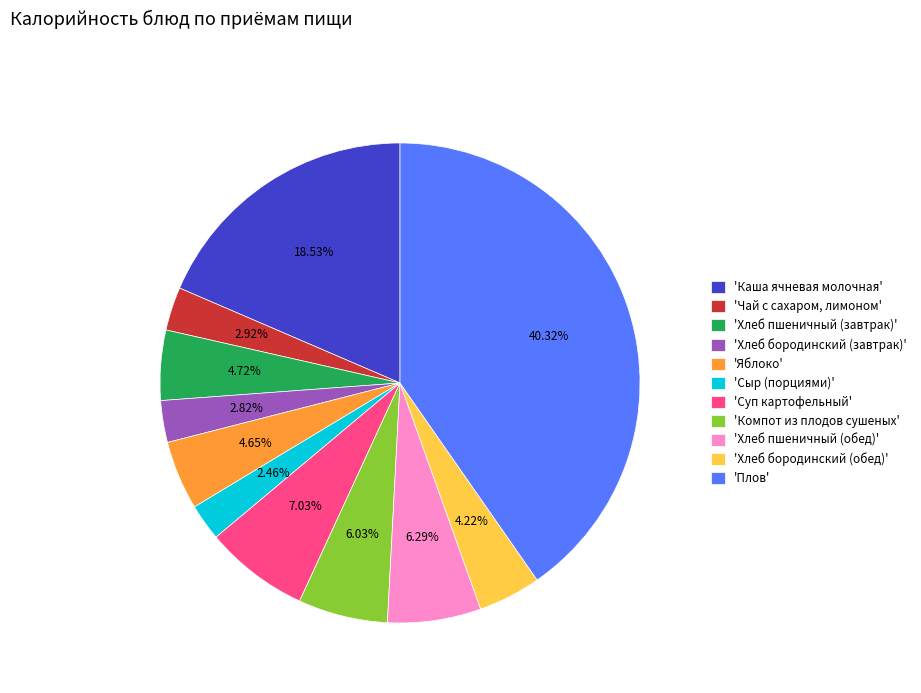

To the nearest percent, what is the average slice percentage?

9%